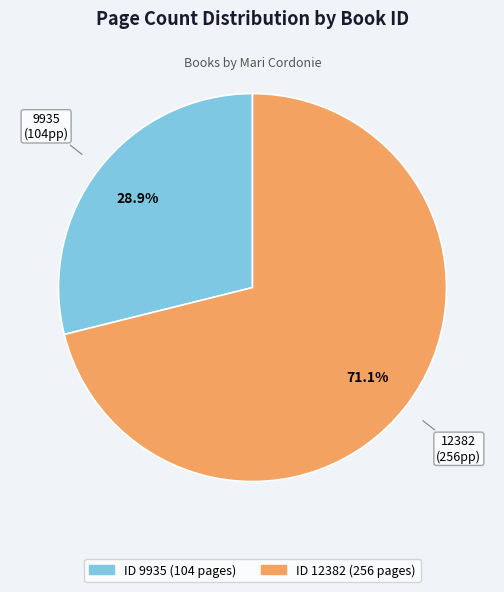

Is there a majority slice in this chart?

Yes